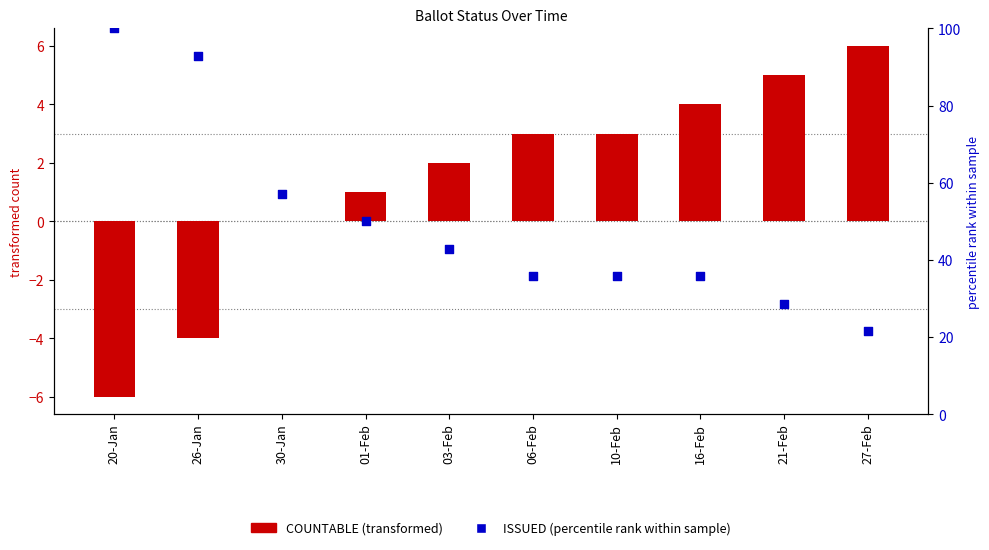

What is the total value across all series at 30-Jan?

57.1